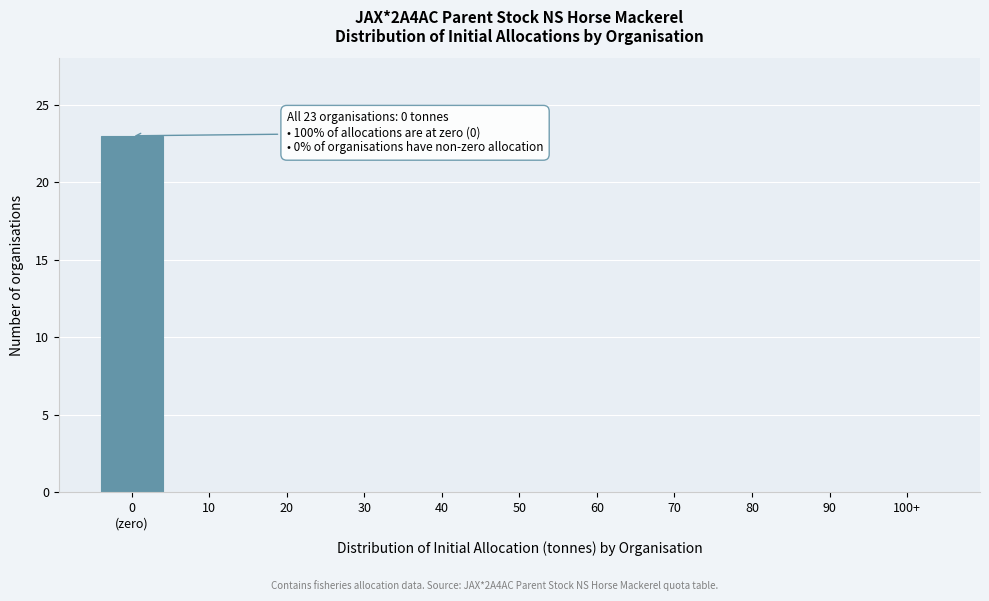

The value at 40 is 0. True or false?

True